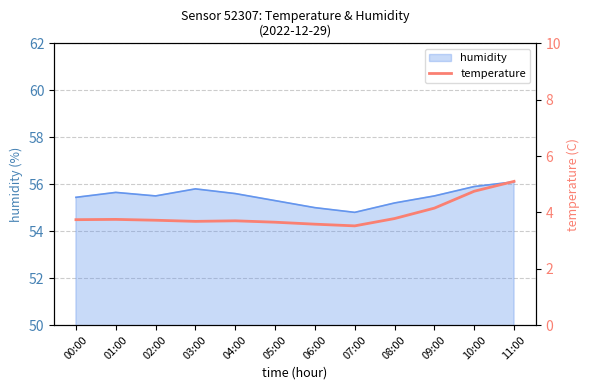

What is the difference between the maximum and minimum values?

1.6